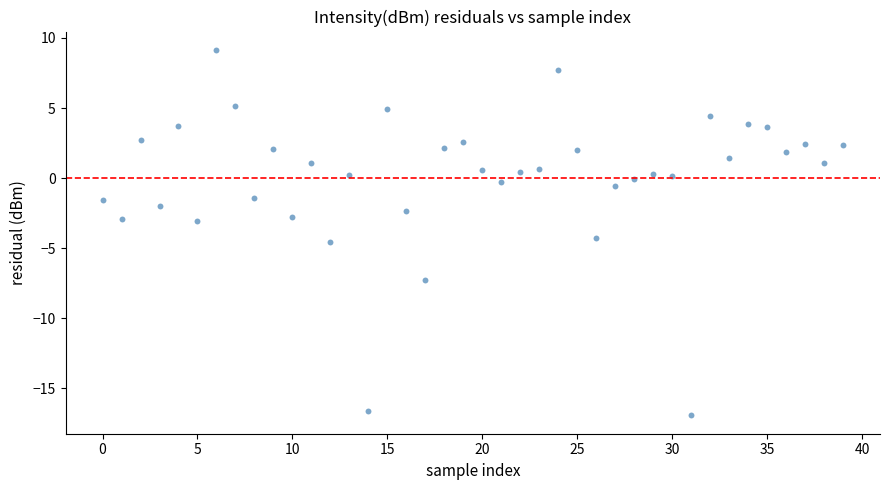

What is the range of Y values (max minus min)?

26.1